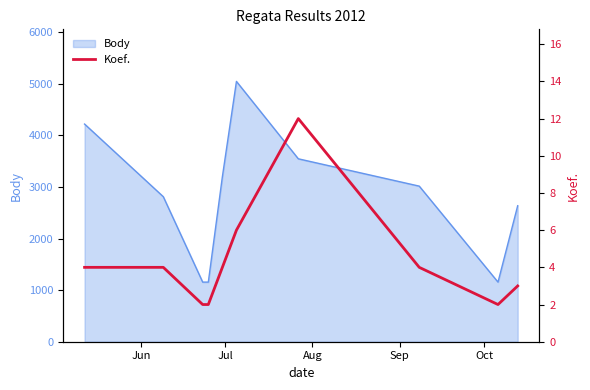

True or false: the data has more than 2 interior local peaks.

False